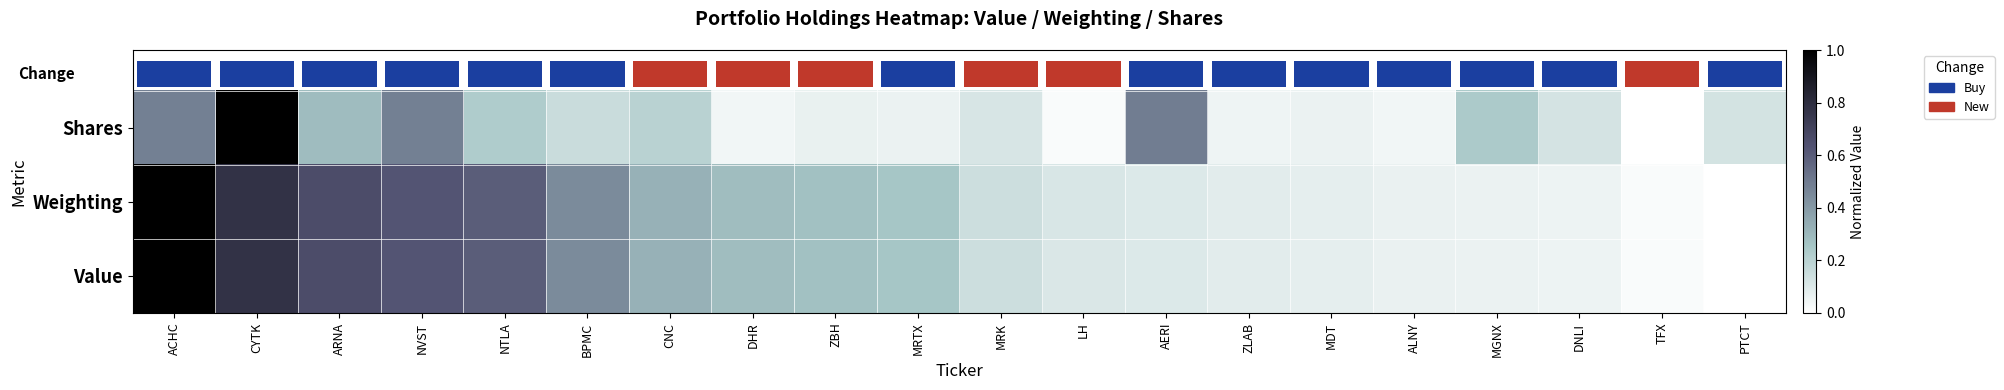

At ACHC, list the series in order from smallest to largest.

Shares, Value, Weighting